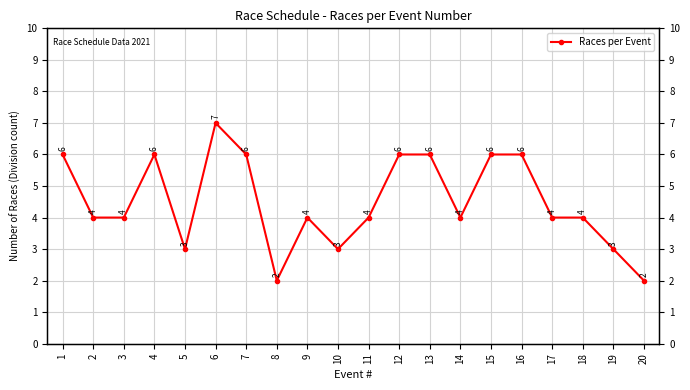

What is the minimum value shown in the chart?

2